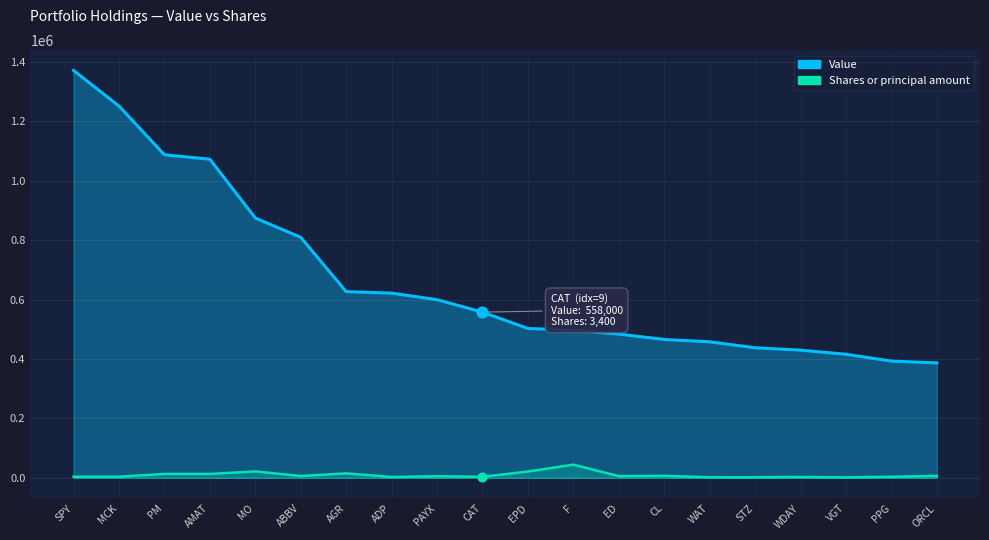

Is the value of Value at ORCL greater than the value of Shares or principal amount at ABBV?

Yes